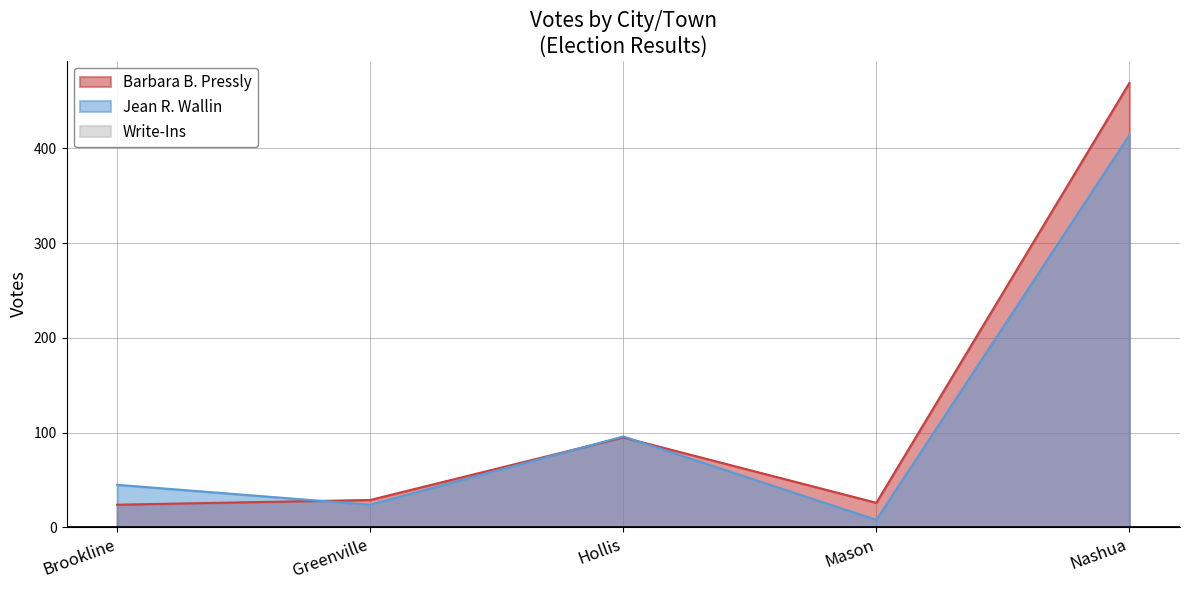

What is the label of the 2nd point from the right?

Mason